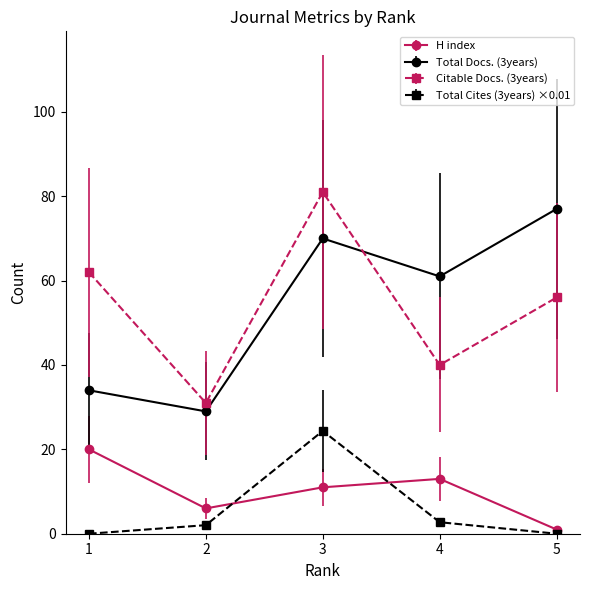

How many Citable Docs. (3years) values are between 40 and 62?

3